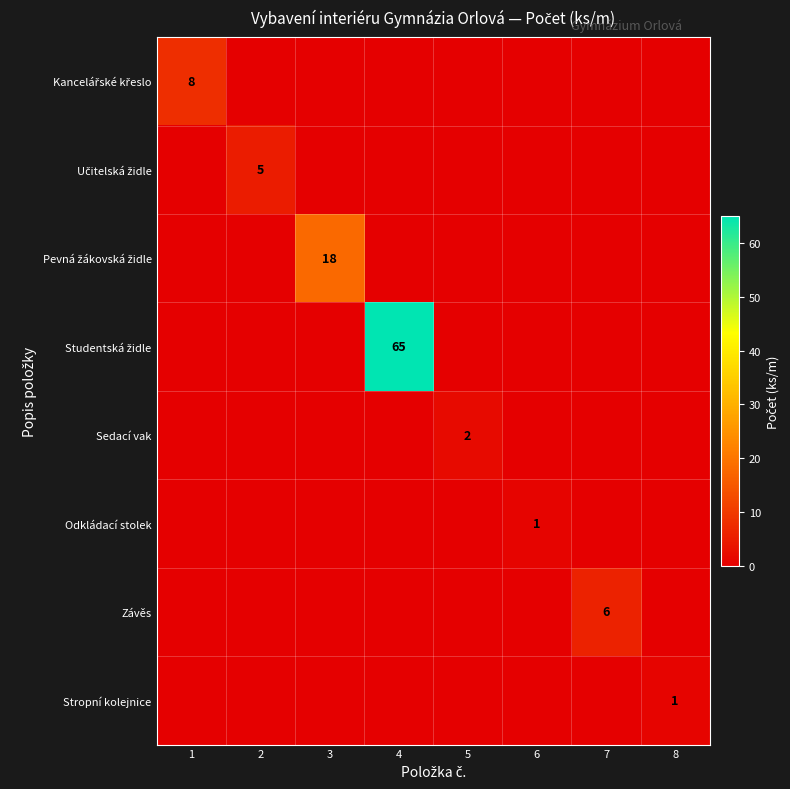

Rank the series by their maximum value, from highest to lowest.

Studentská židle, Pevná žákovská židle, Kancelářské křeslo, Závěs, Učitelská židle, Sedací vak, Odkládací stolek, Stropní kolejnice